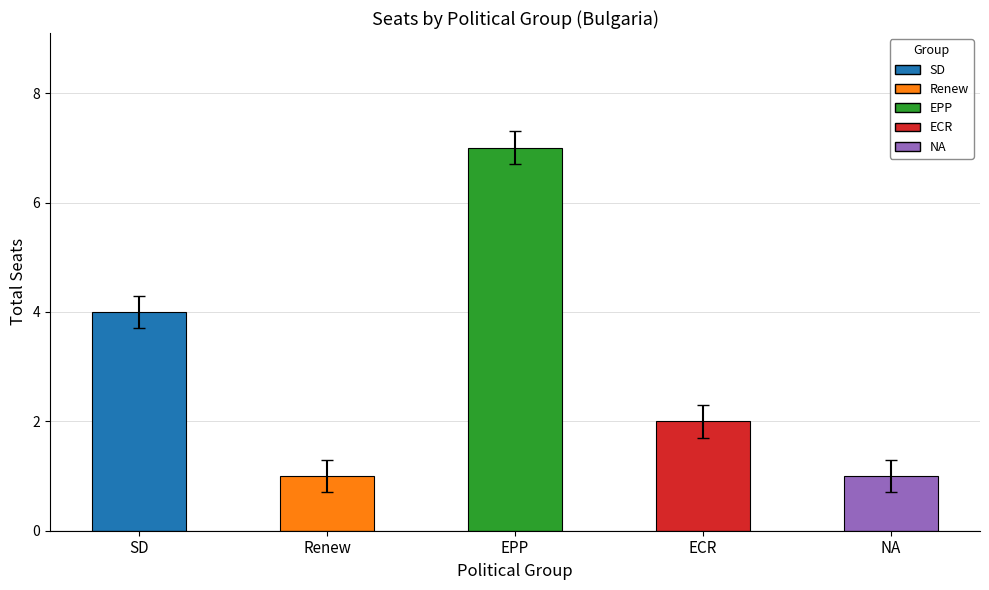

What is the average value?

3